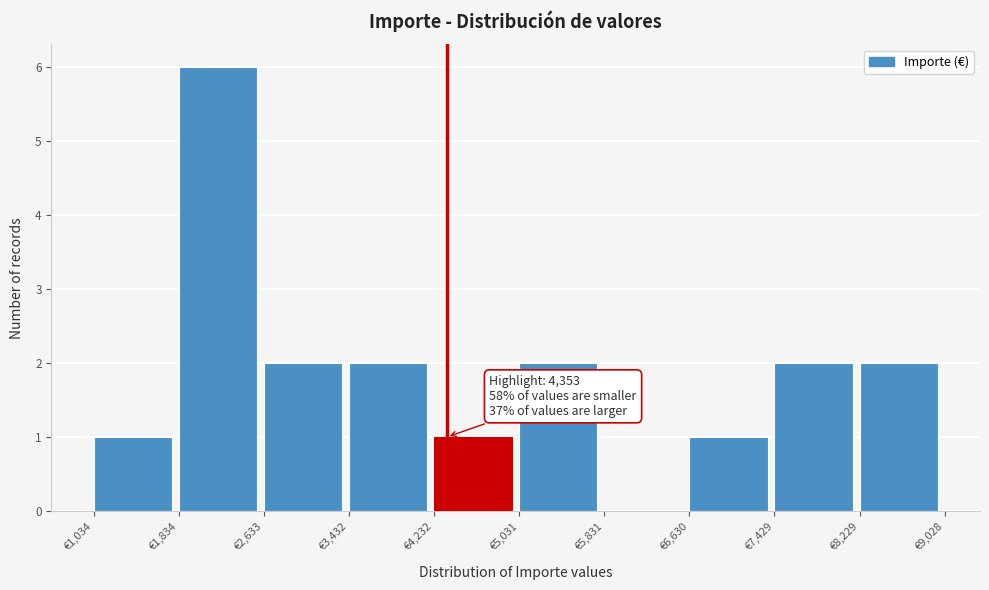

Which range on the x-axis has the tallest bar?

1800 to 2600